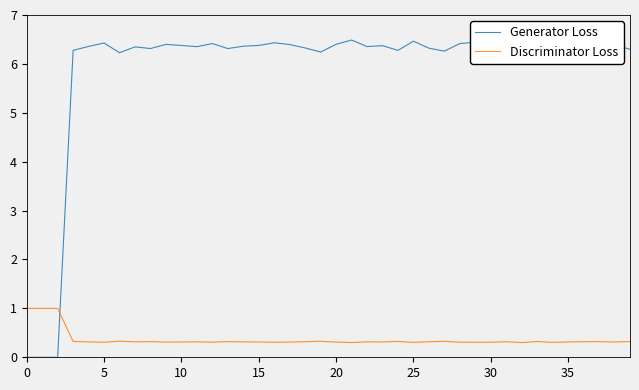

Rank the series at 36 from lowest to highest value.

Discriminator Loss, Generator Loss